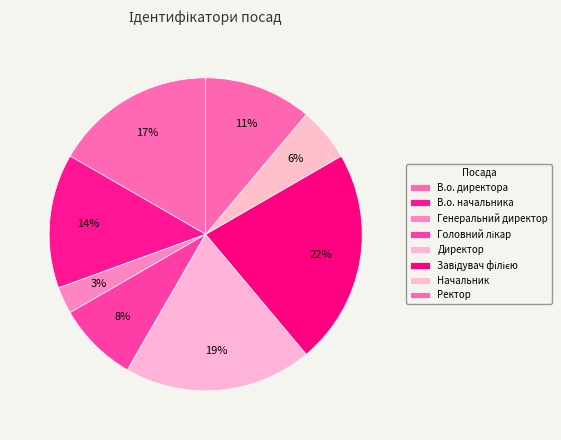

How many segments does this pie chart have?

8